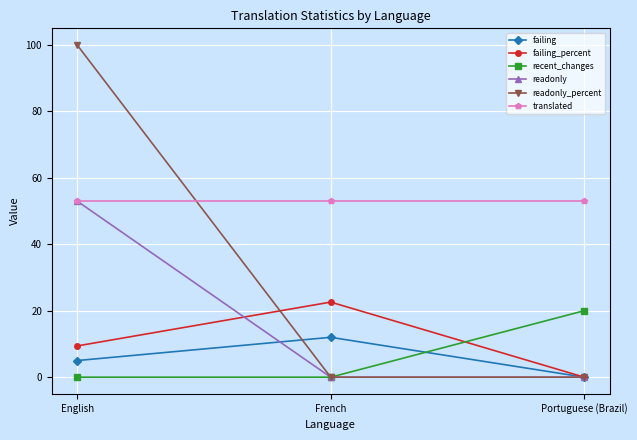

What is the difference between the highest and lowest values at French?

53.0